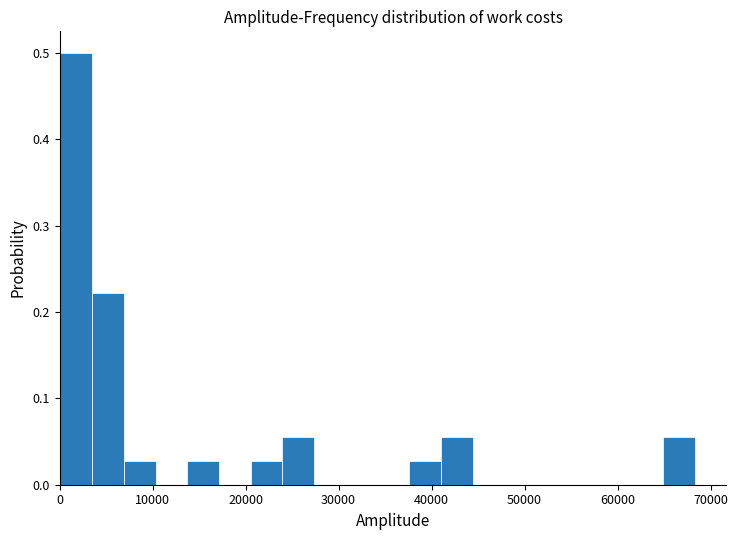

Read against the x-axis, roughly where is the centre of the tallest bar?

2000